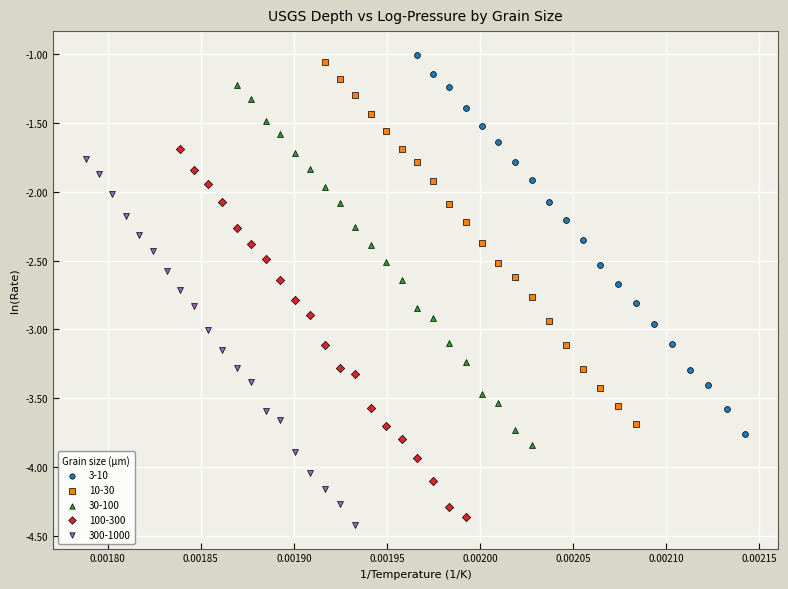

Which series reaches the maximum Y coordinate?

3-10